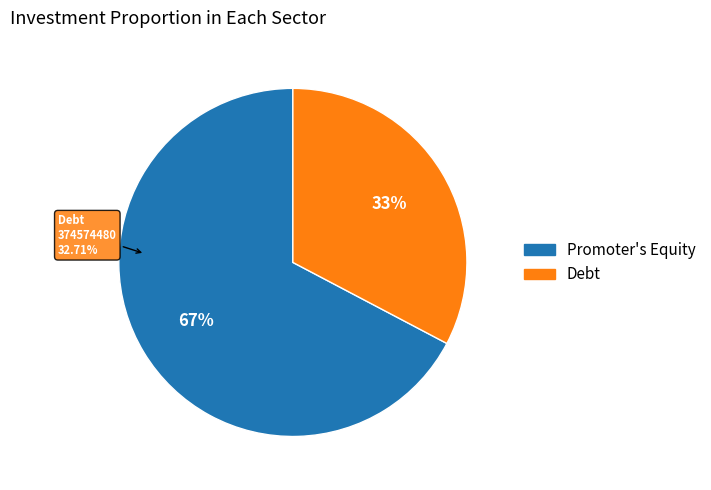

Is it true that Debt is 33% of the pie?

True